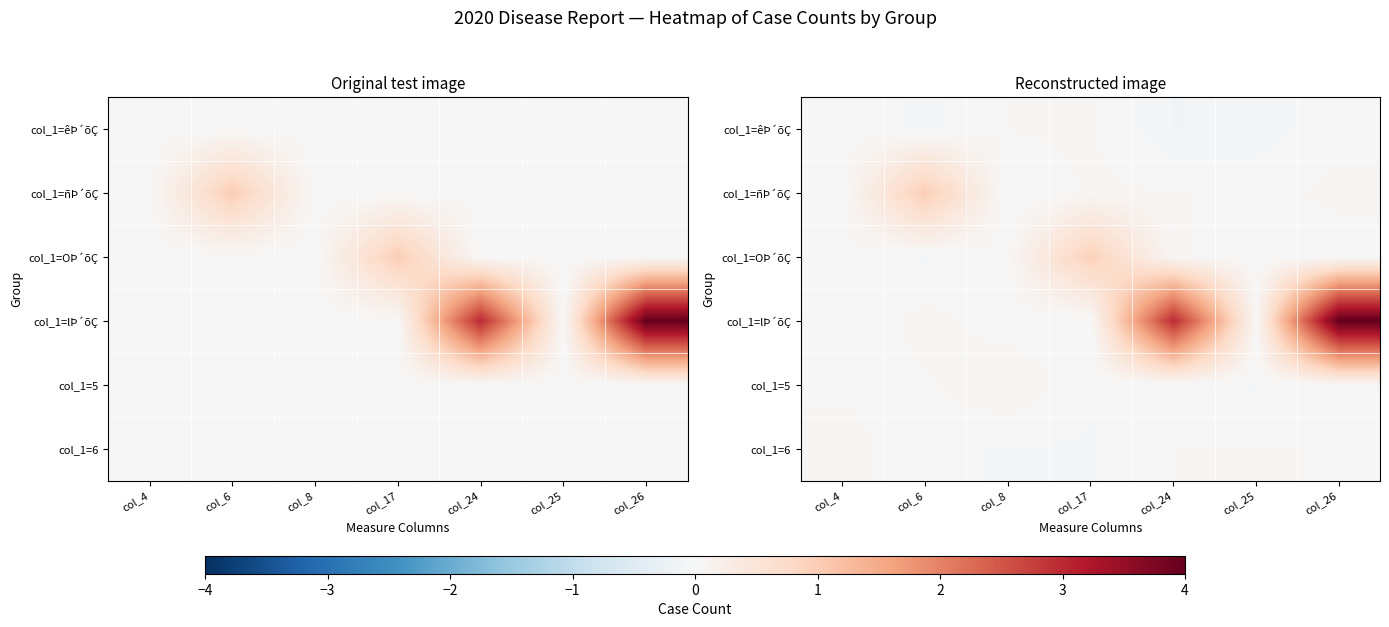

List the labels in order of col_1=ñÞ´õÇ value, largest first.

col_6, col_26, col_17, col_24, col_25, col_4, col_8